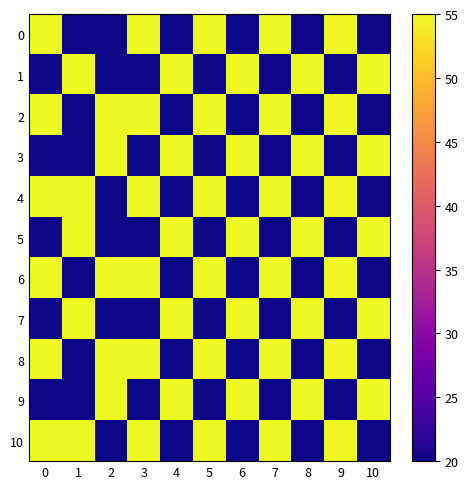

List the series in order of their peak value, highest first.

0, 1, 2, 3, 4, 5, 6, 7, 8, 9, 10